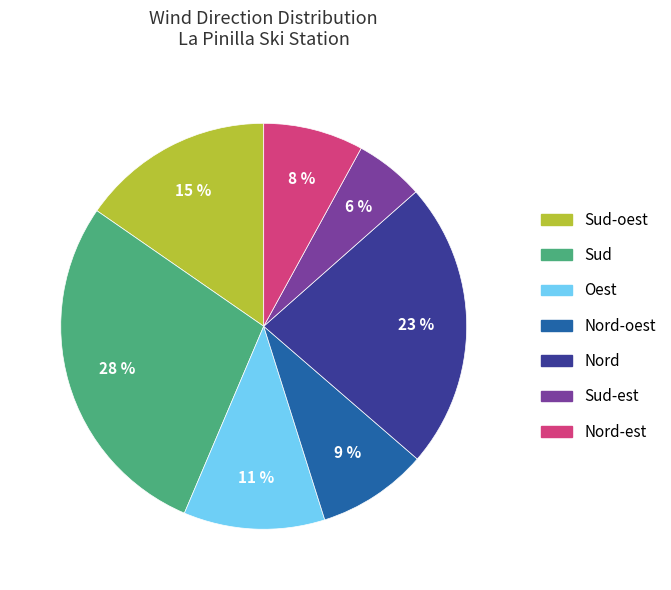

Is it true that Sud-est is 6% of the pie?

True